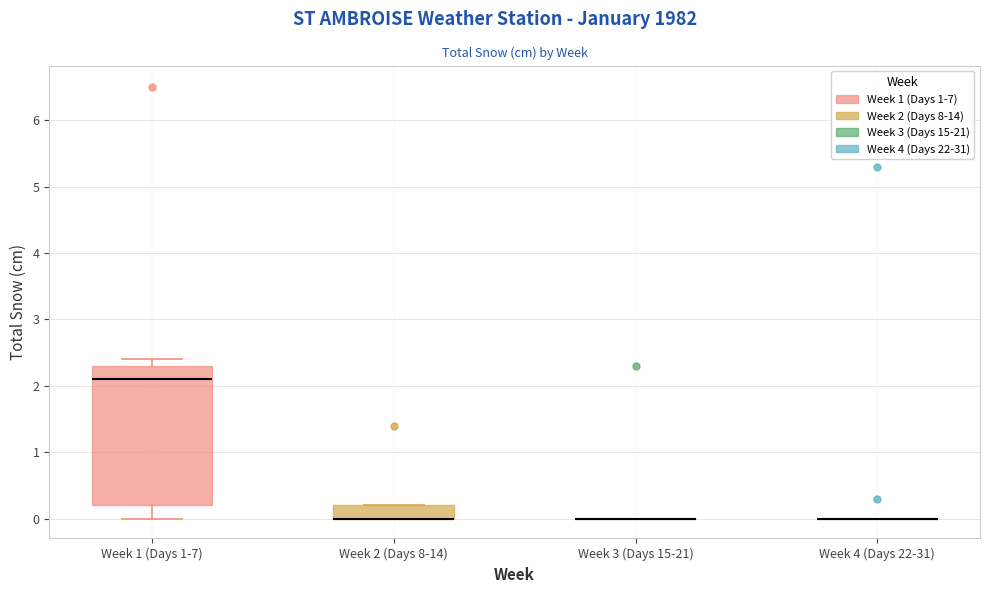

Reading left to right, transcribe this box plot: for each box, give where its median line is, the range the box spans, and where its two whiskers end, as read against the y-axis. The values are not printed on the chart, so give them approximately, as read against the axis.

Week 1 (Days 1-7): median 2.1, box 0.2 to 2.3, whiskers 0.0 to 2.4
Week 2 (Days 8-14): median 0.0 (drawn on the box's lower edge), box 0.0 to 0.2, whiskers 0.0 to 0.2
Week 3 (Days 15-21): box collapsed to a line at 0.0, whiskers 0.0 to 0.0
Week 4 (Days 22-31): box collapsed to a line at 0.0, whiskers 0.0 to 0.0